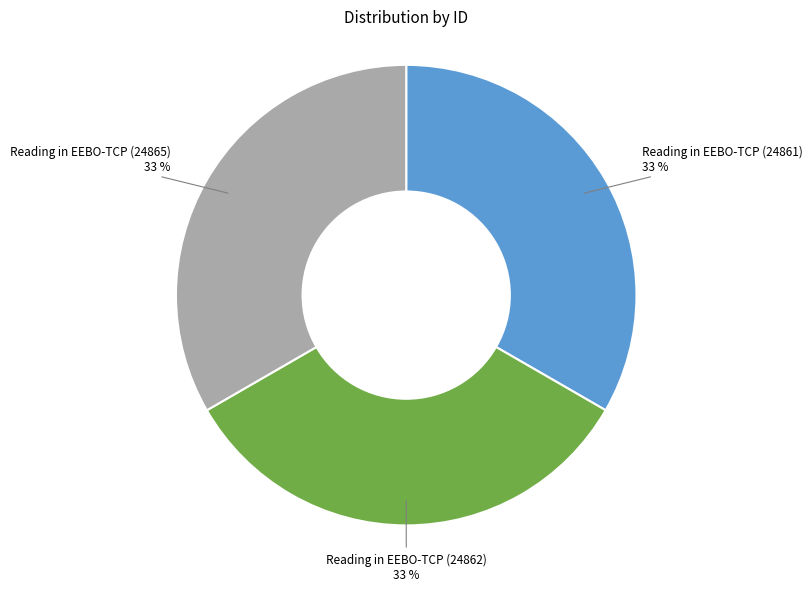

What is the ratio of the value at Reading in EEBO-TCP (24862) to the value at Reading in EEBO-TCP (24861)?

1.0